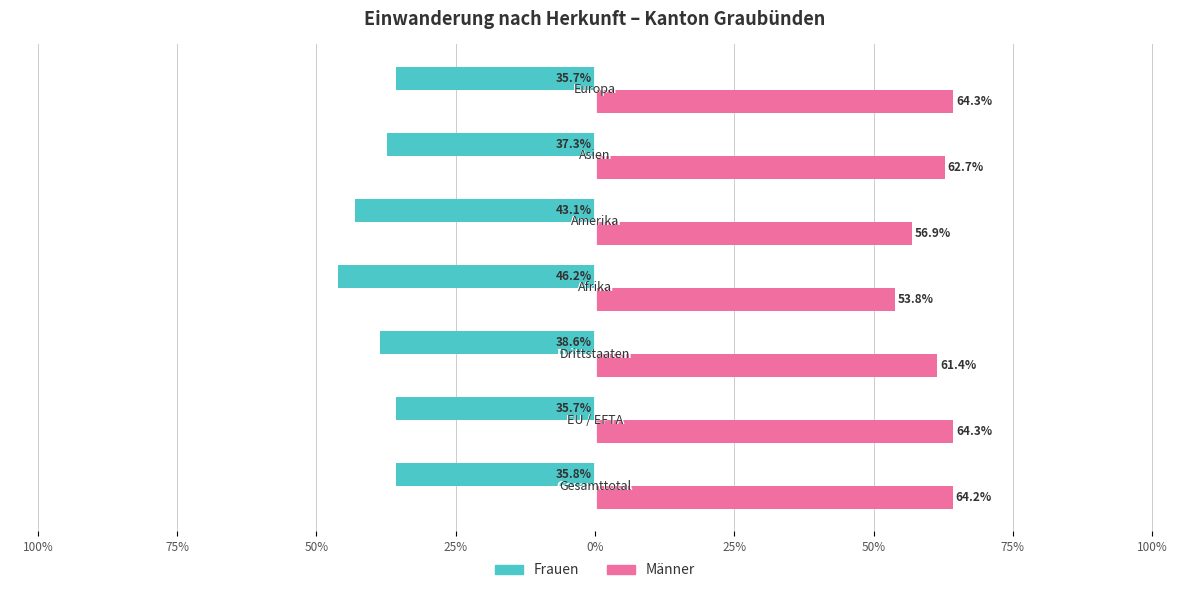

What are all the series names shown in the legend?

Frauen, Männer